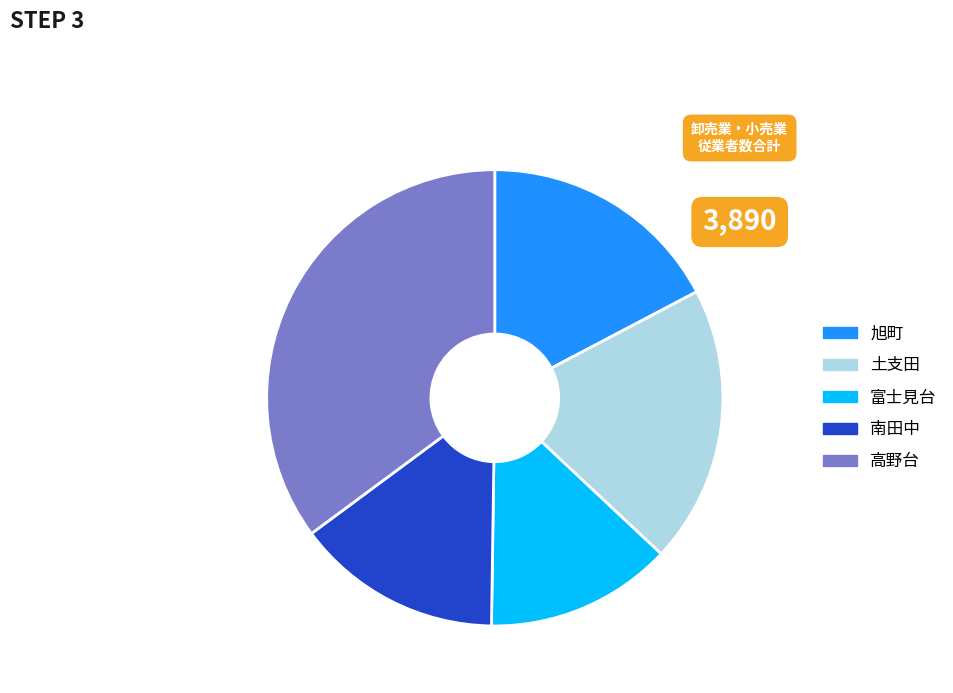

Rank the categories by value from highest to lowest.

高野台, 土支田, 旭町, 南田中, 富士見台